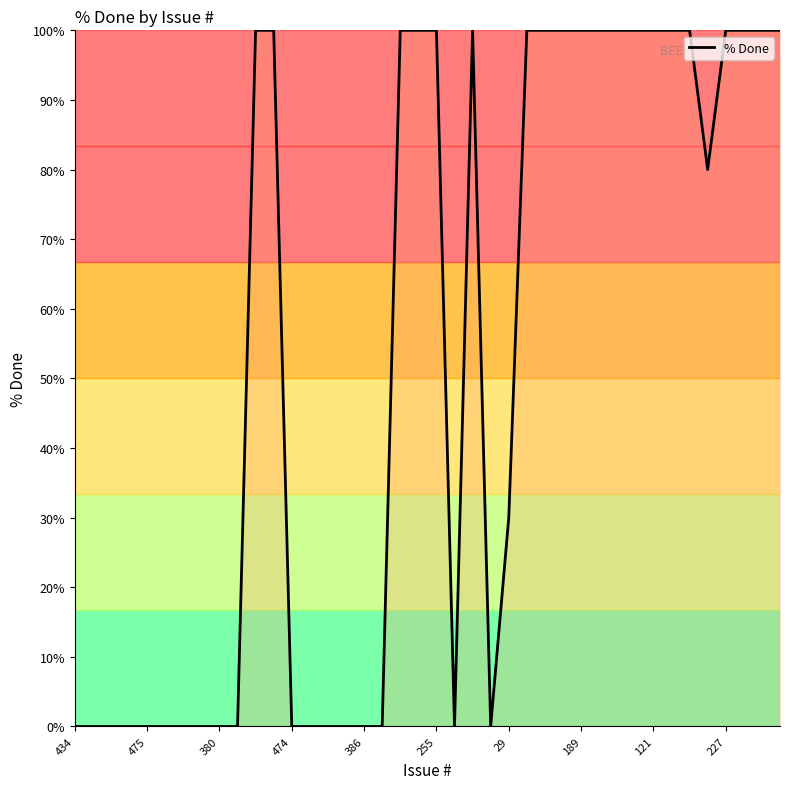

Does the chart have visible grid lines?

No